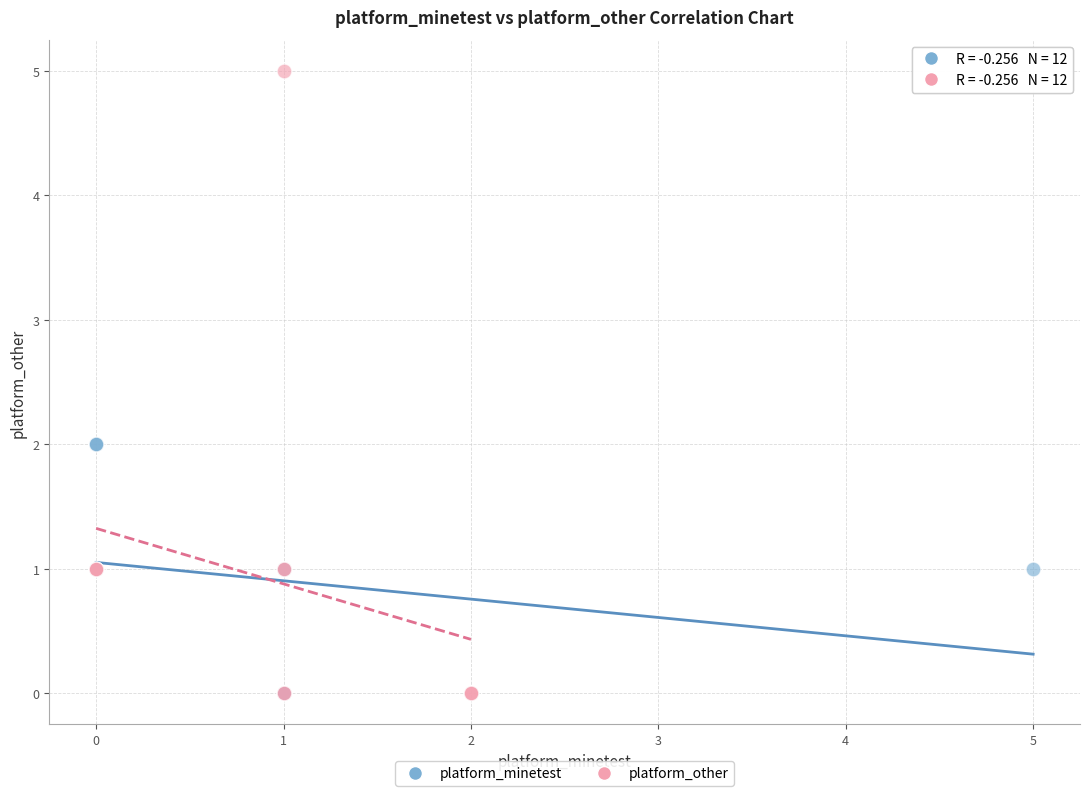

Which series contains the highest Y value?

platform_other